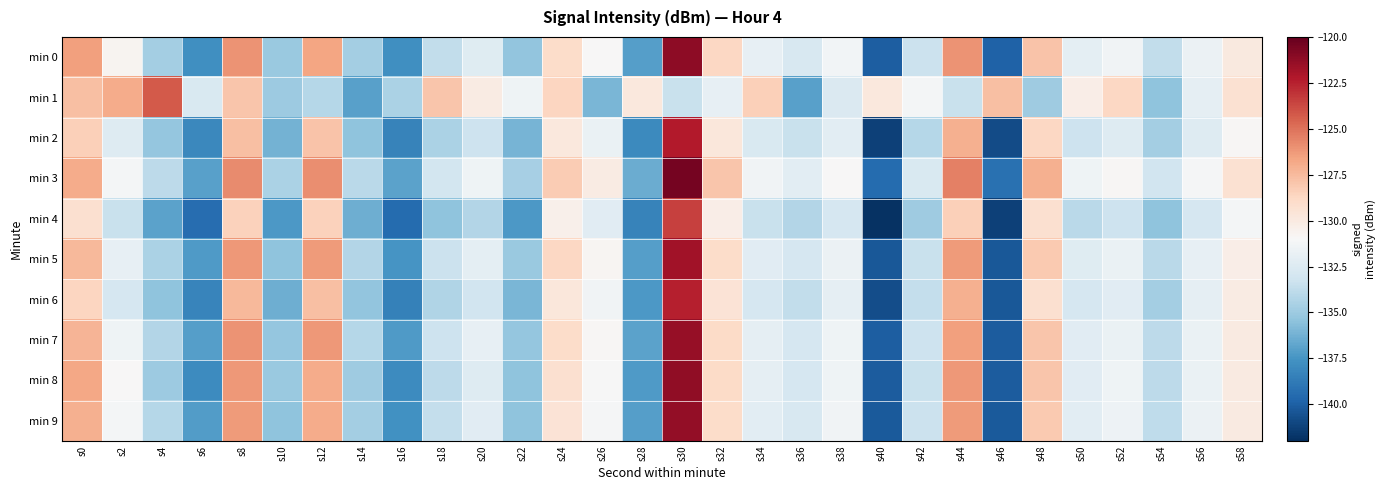

Between s2 and s26, which series saw the biggest shift?

min 1